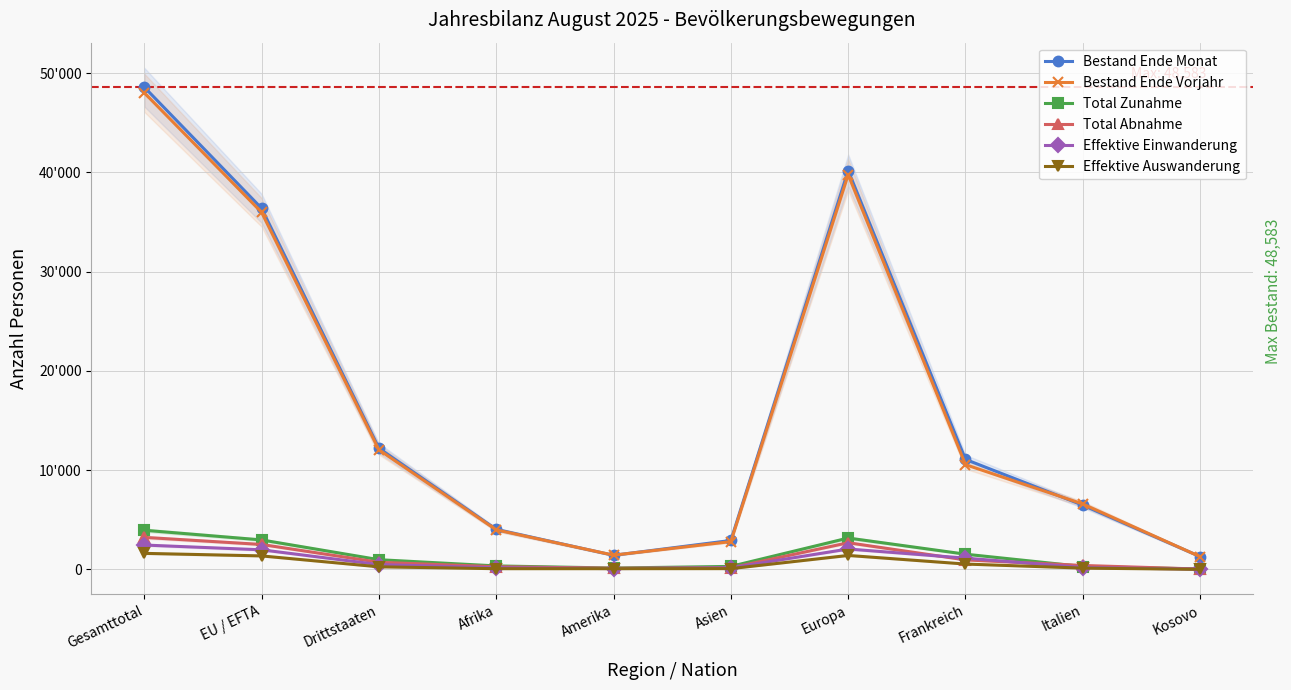

Rank the categories by Total Zunahme value from highest to lowest.

Gesamttotal, Europa, EU / EFTA, Frankreich, Drittstaaten, Afrika, Asien, Italien, Amerika, Kosovo